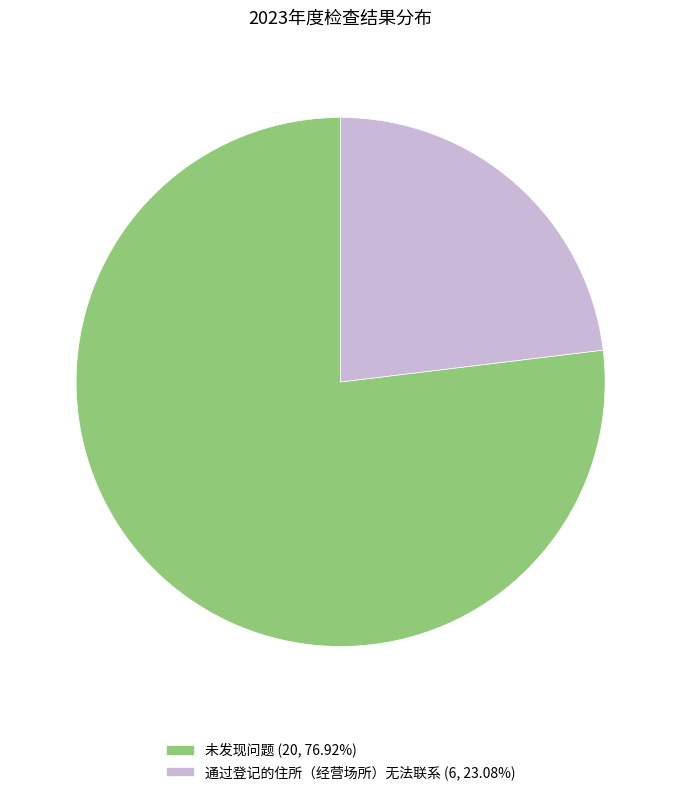

How many segments does this pie chart have?

2